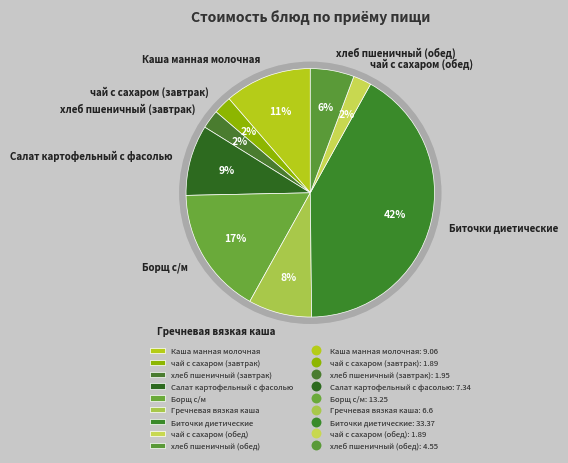

Count the number of slices in the pie.

9